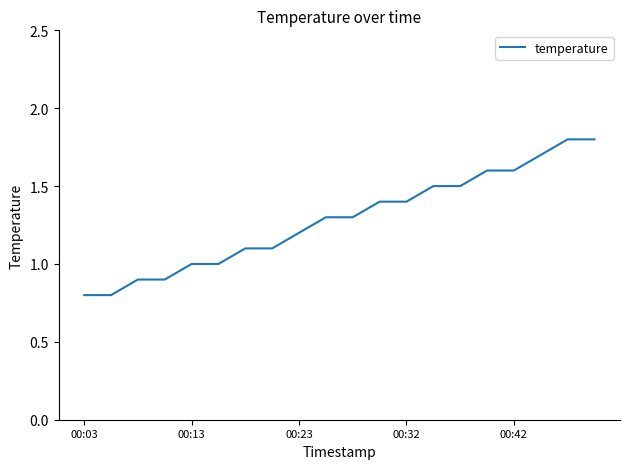

What is the greatest value displayed?

1.8